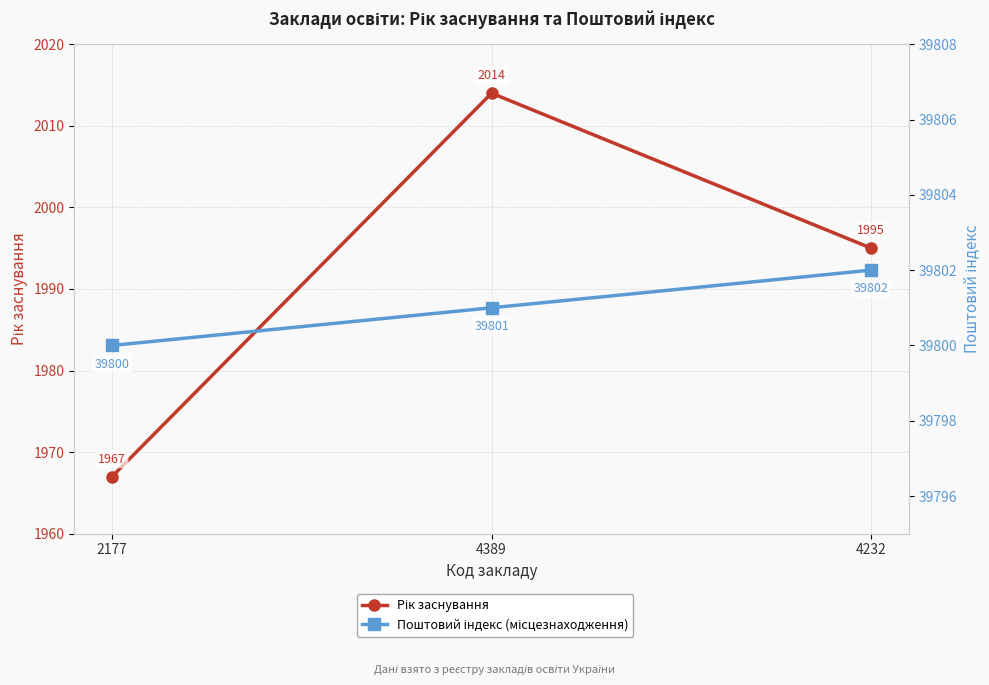

Between 2177 and 4389, which series saw the biggest shift?

Рік заснування